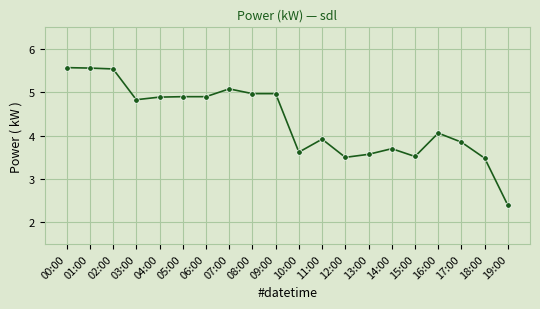

What value does the data have at 01:00?

5.6